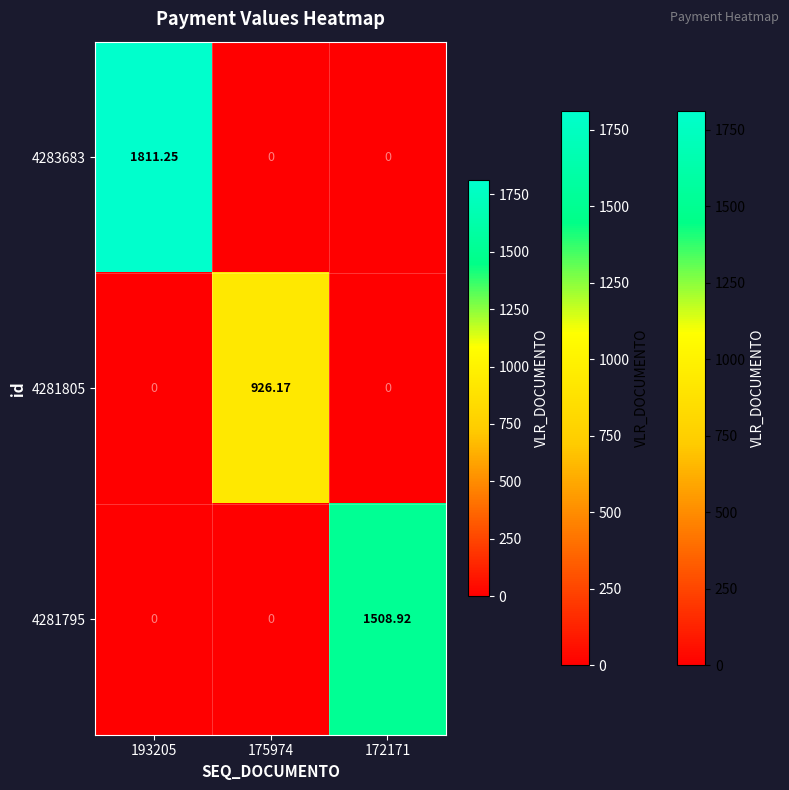

Is the value of 4283683 at 175974 greater than the value of 4281805 at 175974?

No